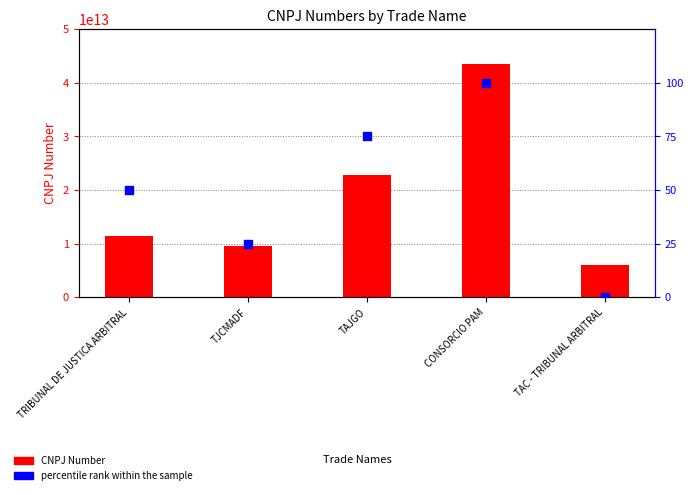

Which series has the largest total across all categories?

CNPJ Number